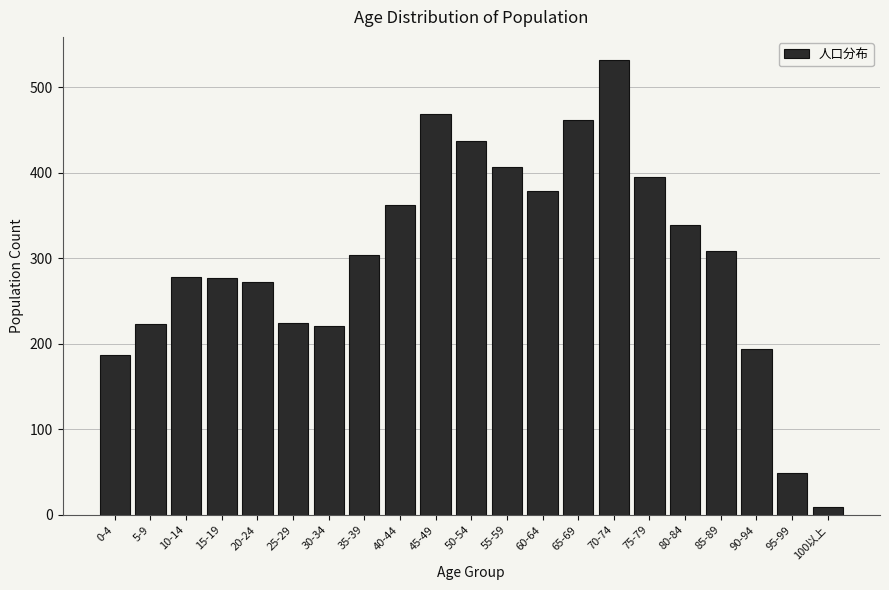

Which category has the highest value across all series?

70-74